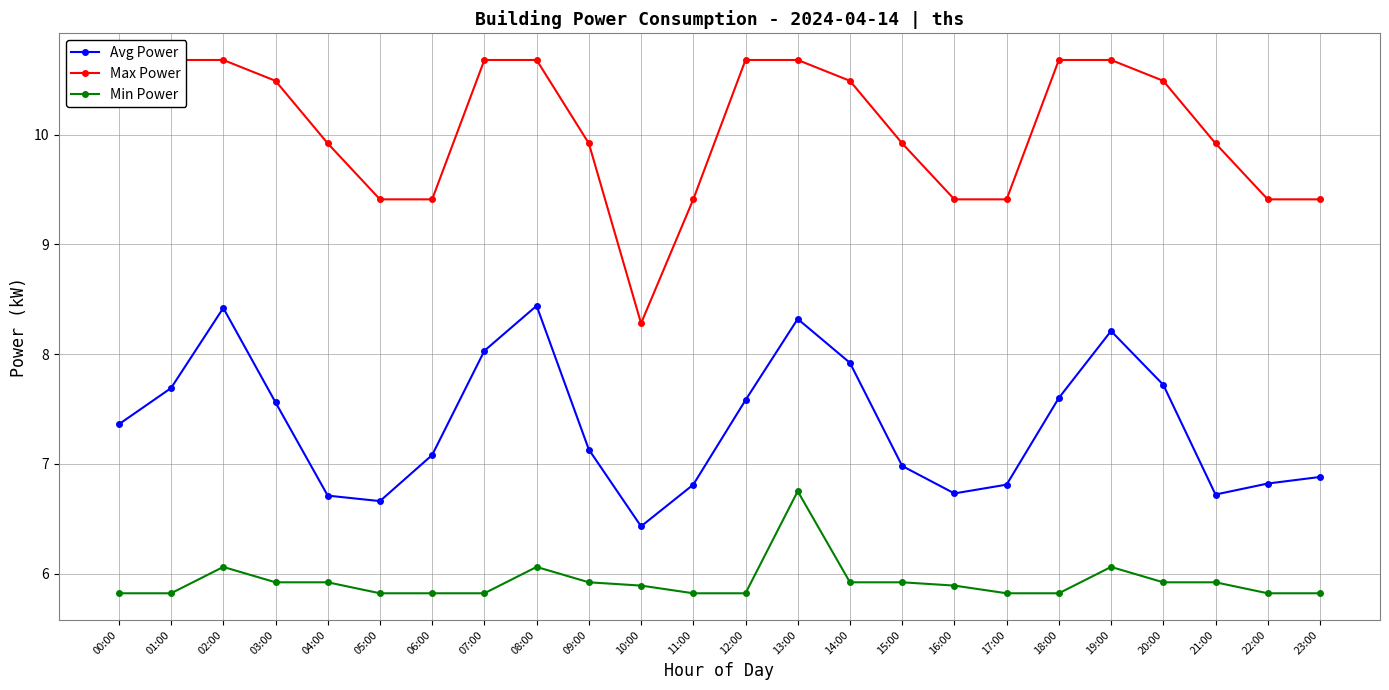

True or false: Avg Power and Min Power intersect in this chart.

False